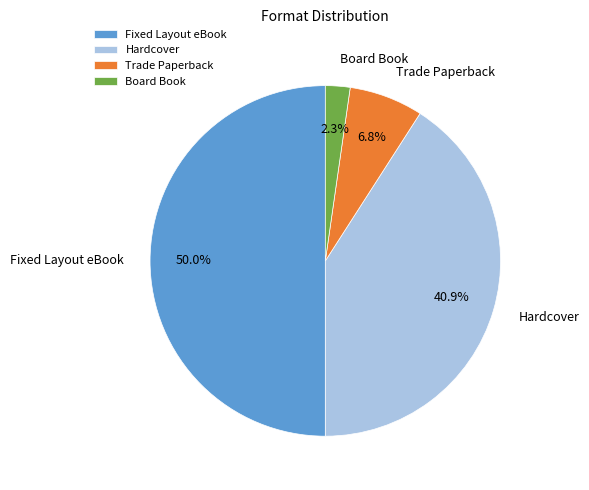

Rank the categories by value from highest to lowest.

Fixed Layout eBook, Hardcover, Trade Paperback, Board Book